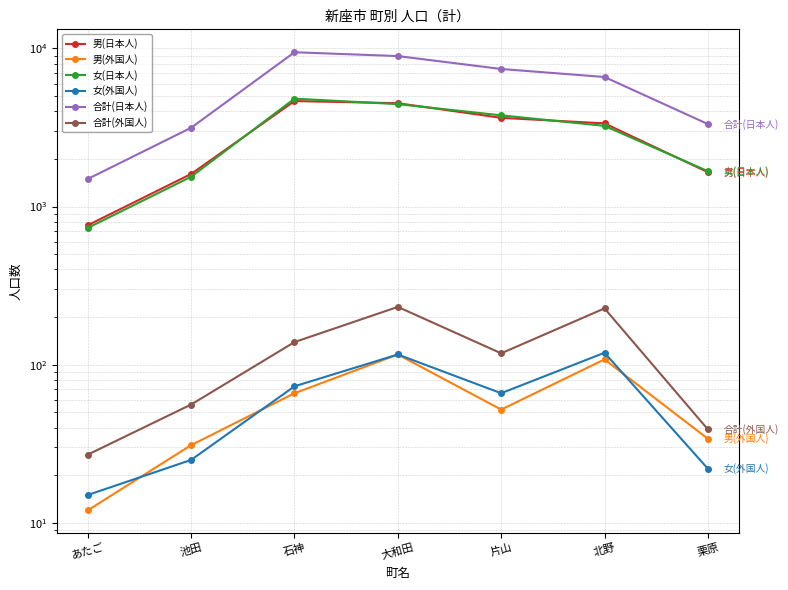

What is the sum of all 男(日本人) values?

20170